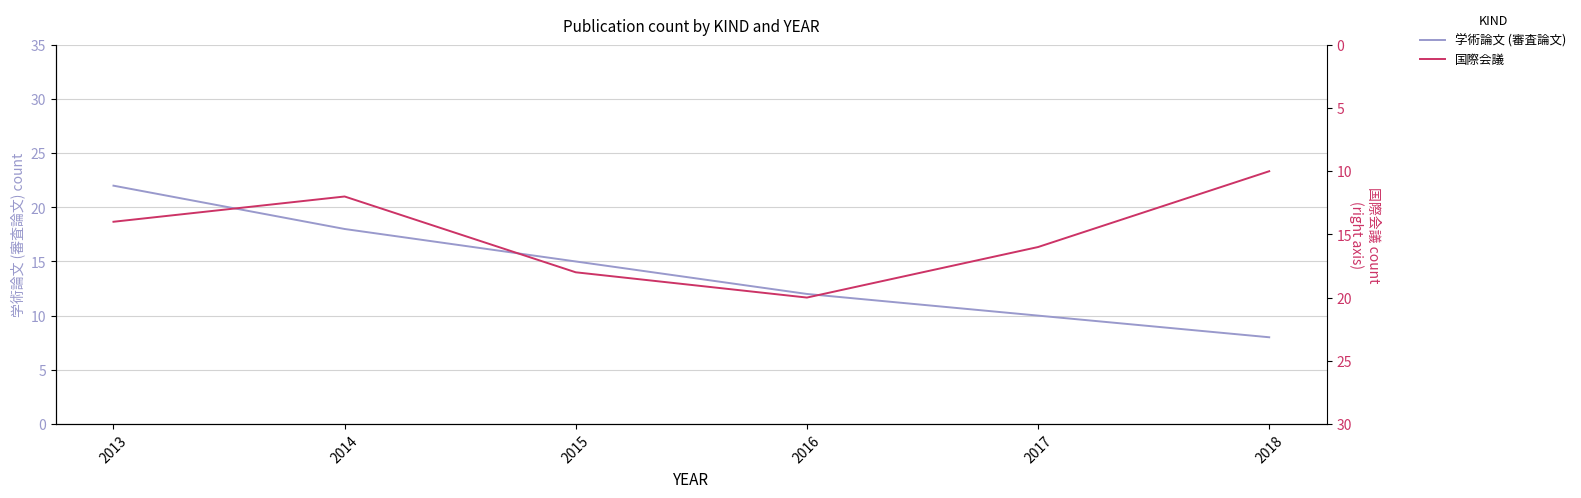

How many values in the 国際会議 series are below 16?

3